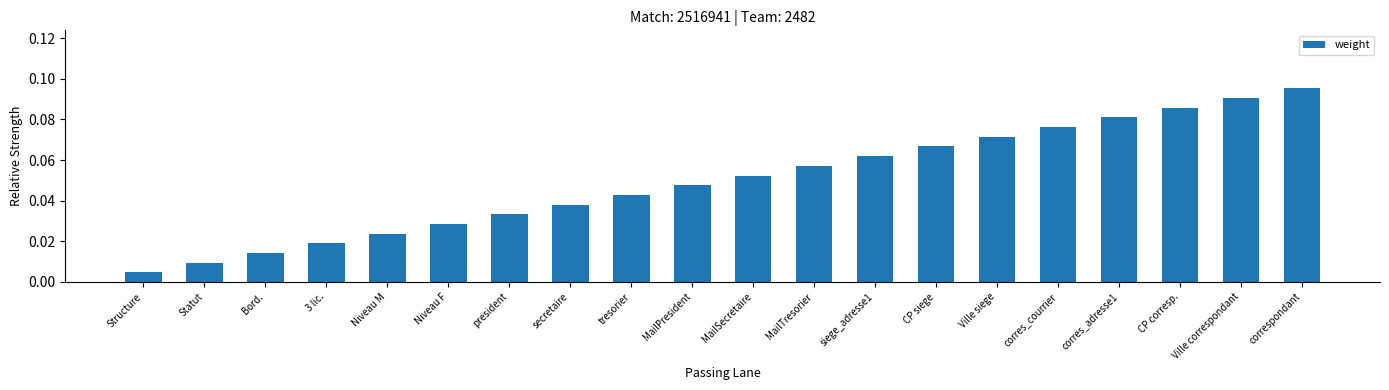

Are the bars grouped side by side (vs. stacked)?

No